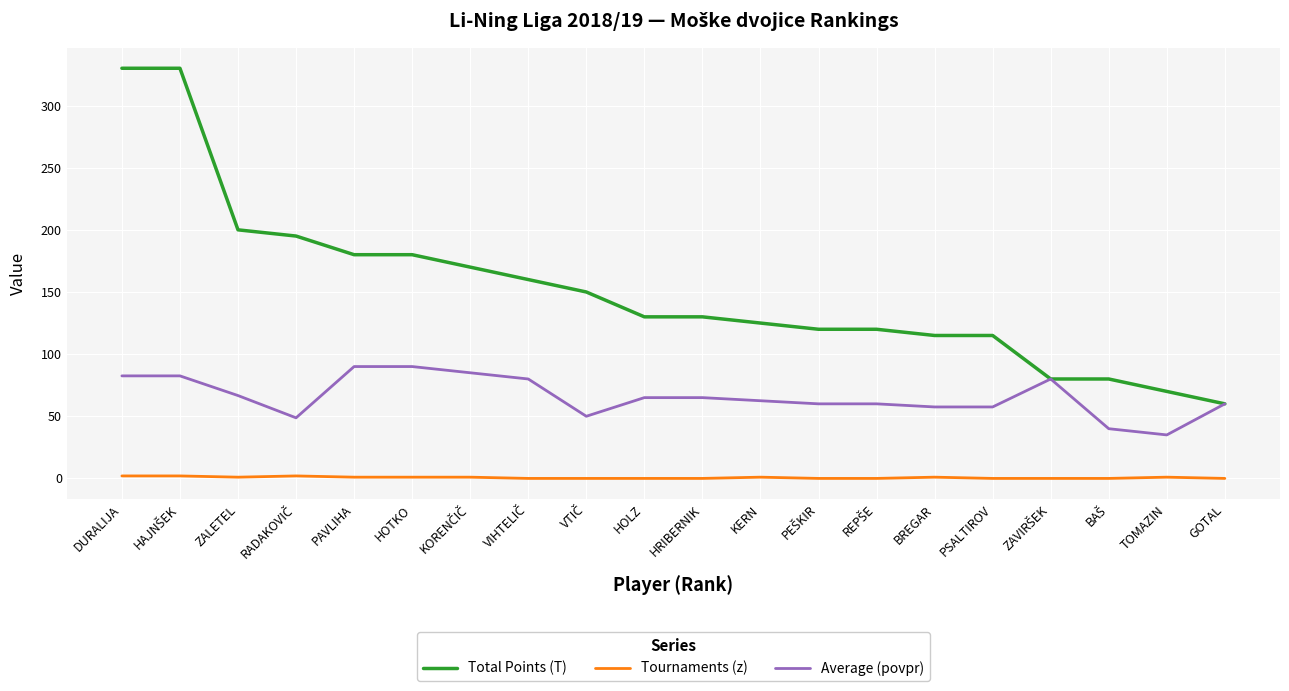

What is the spread (max minus min) of values at GOTAL?

60.0